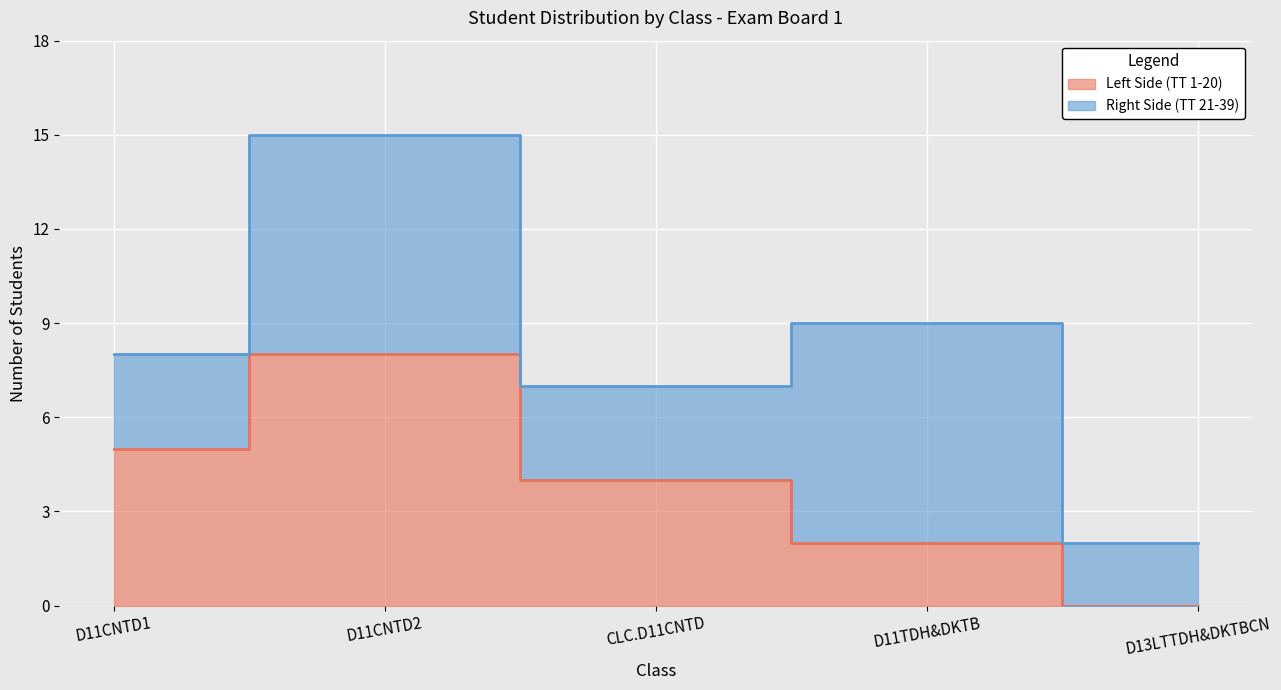

Reading left to right, extract all data points from this chart.

5	8	4	2	0